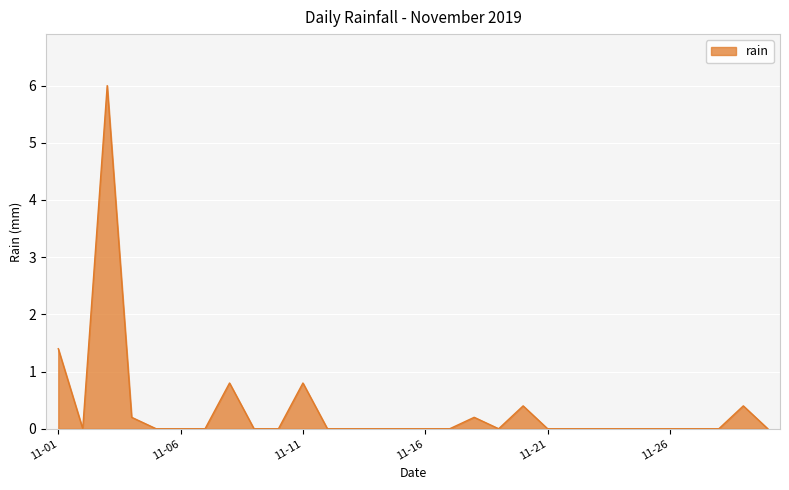

What is the greatest value displayed?

6.0